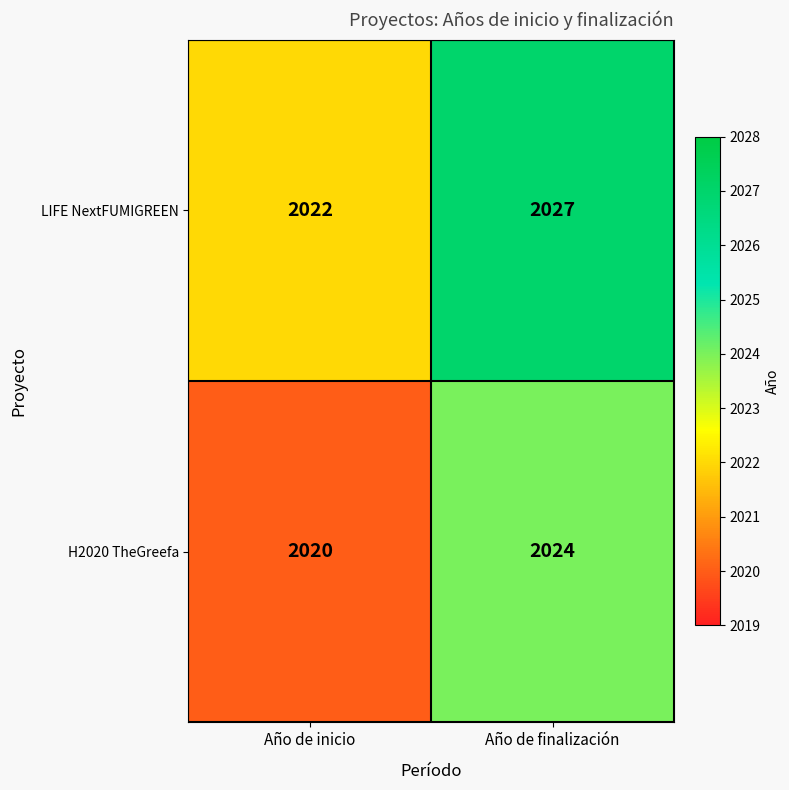

How many distinct data groups are displayed?

2